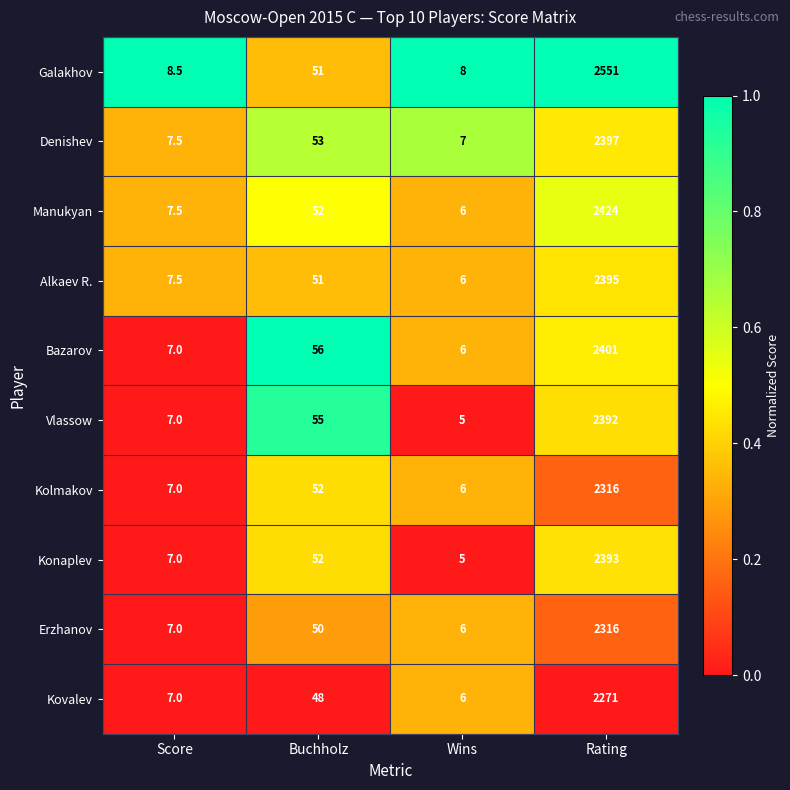

Which label corresponds to the smallest value in the chart?

Wins